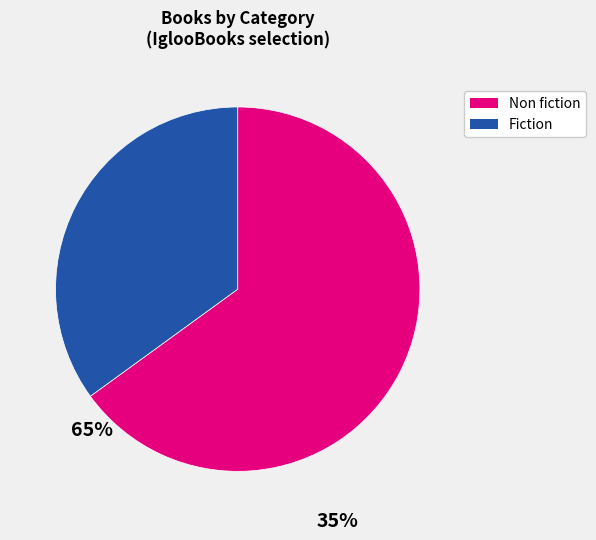

Is there any slice that represents more than half of the pie?

Yes